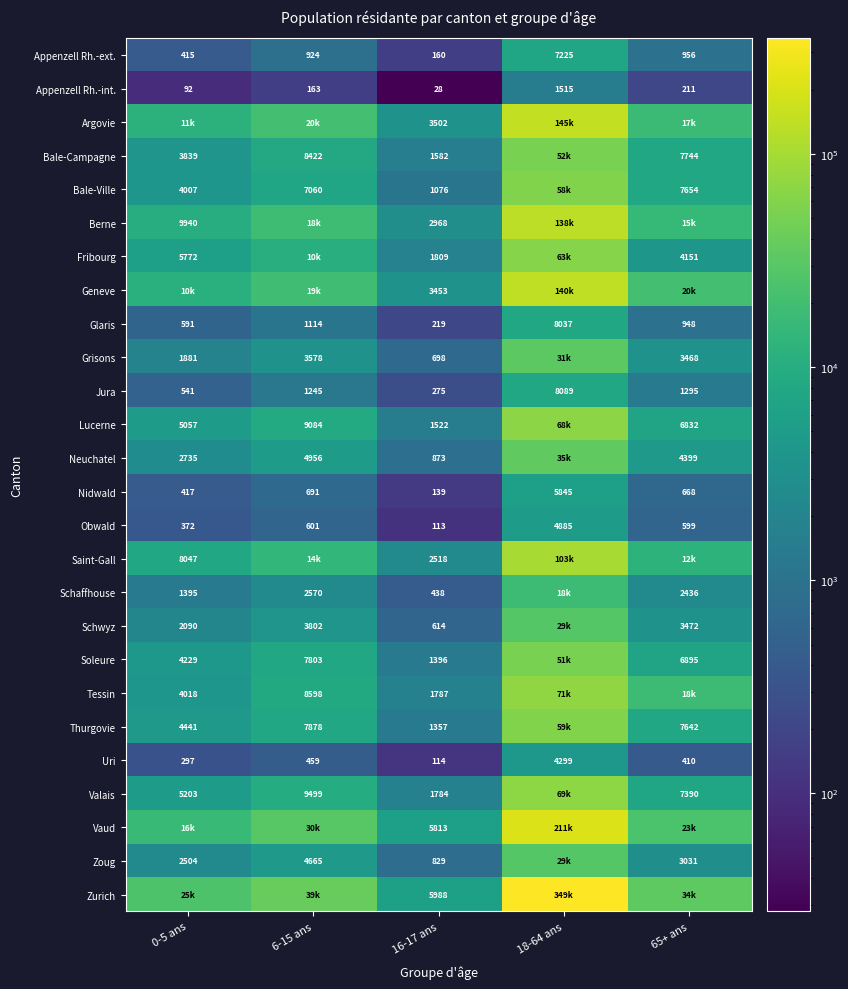

At 16-17 ans, list the series in order from largest to smallest.

Zurich, Vaud, Argovie, Geneve, Berne, Saint-Gall, Fribourg, Tessin, Valais, Bale-Campagne, Lucerne, Soleure, Thurgovie, Bale-Ville, Neuchatel, Zoug, Grisons, Schwyz, Schaffhouse, Jura, Glaris, Appenzell Rh.-ext., Nidwald, Uri, Obwald, Appenzell Rh.-int.